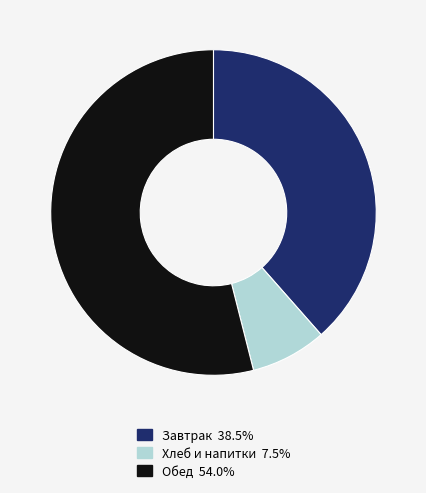

What is the ratio of the value at Завтрак 38.5% to the value at Обед 54.0%?

0.7